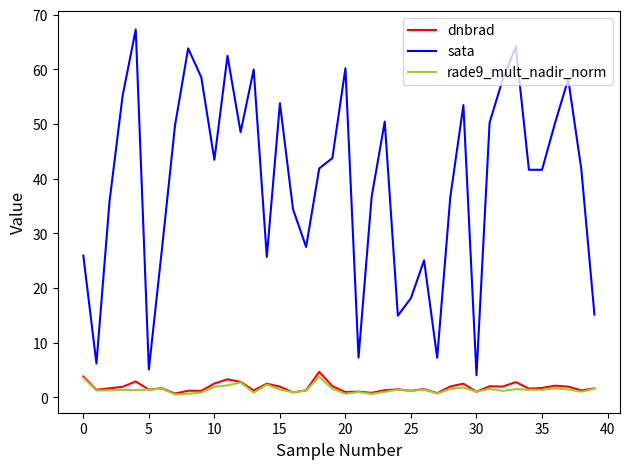

True or false: rade9_mult_nadir_norm and sata cross at least once.

False